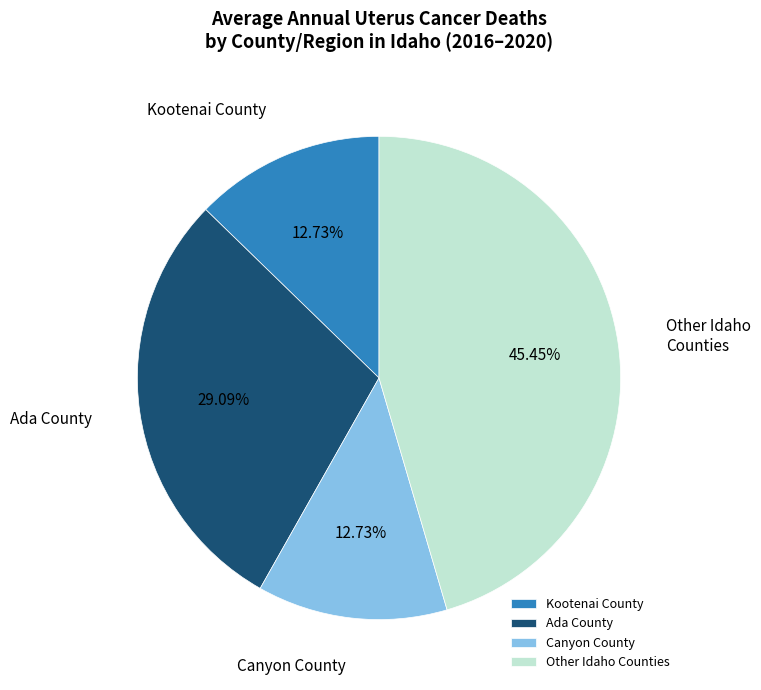

What is the ratio of the value at Other Idaho Counties to the value at Canyon County?

3.6